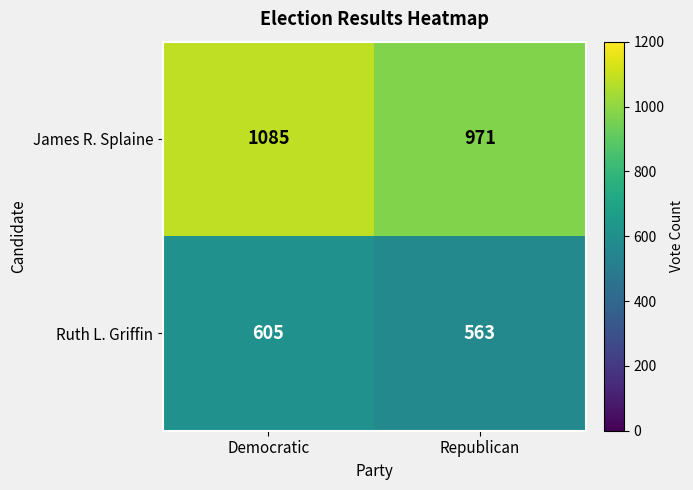

How many data points does each series have?

2